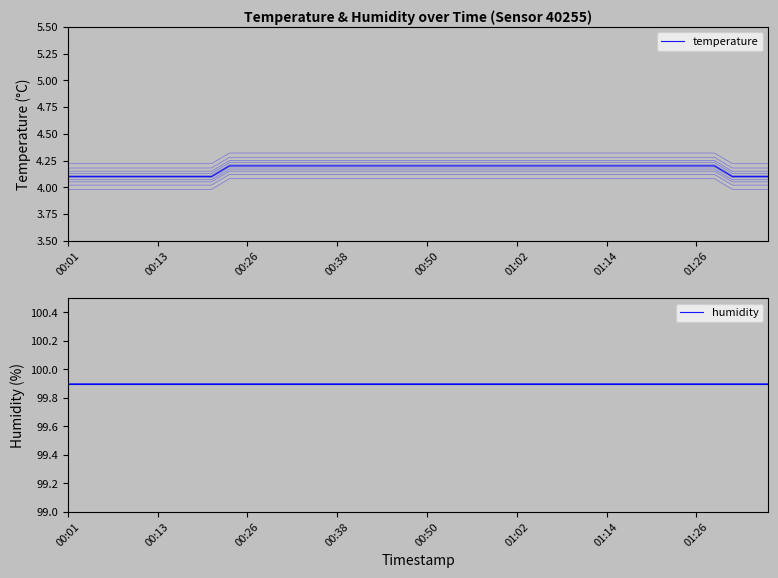

Is the value of temperature at 35 greater than the value of humidity at 13?

No